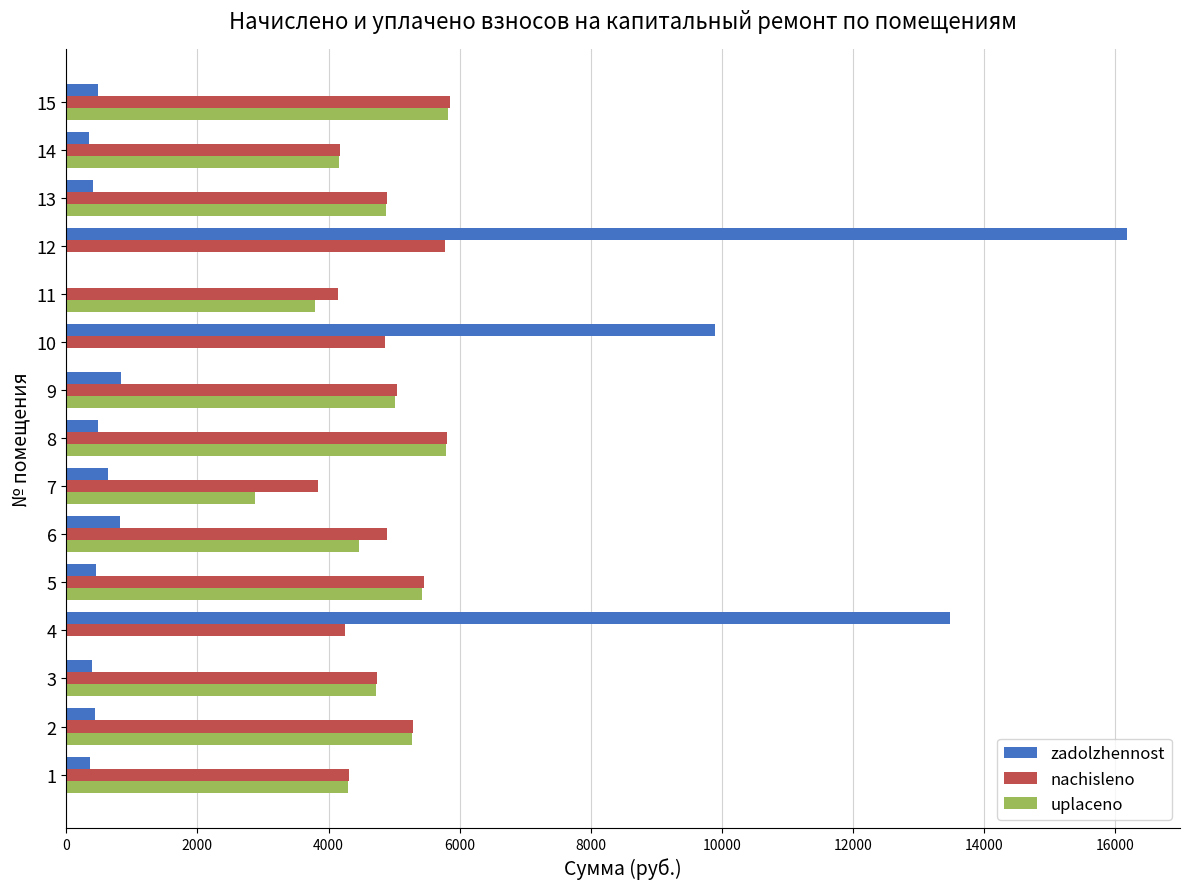

At which category is the sum across all series the highest?

12